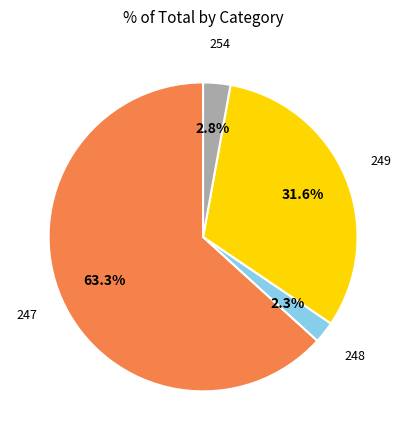

To the nearest percent, what percentage of the pie is 247?

63%